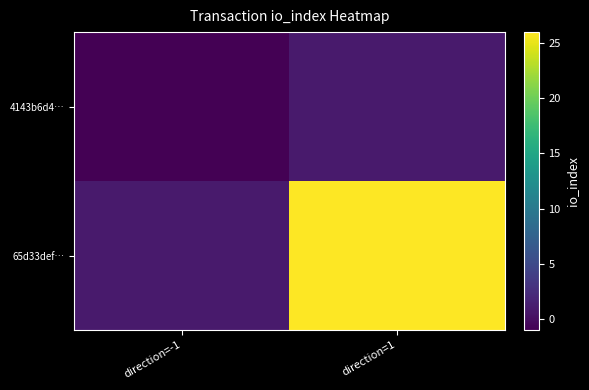

What is the difference between the highest and lowest values at direction=-1?

2